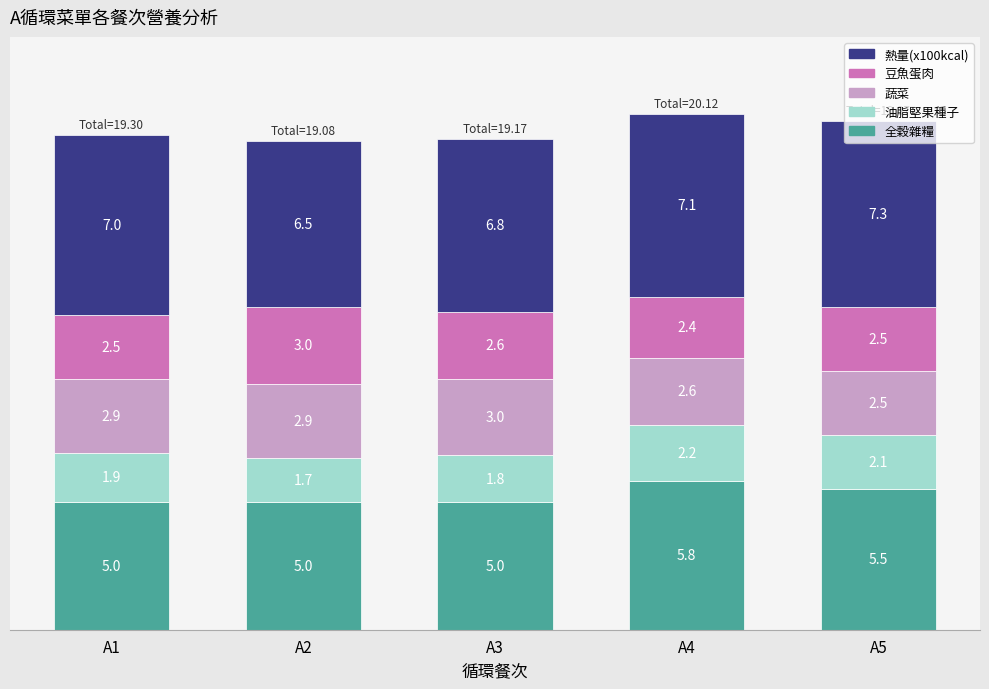

What is the maximum value for 全穀雜糧?

5.8